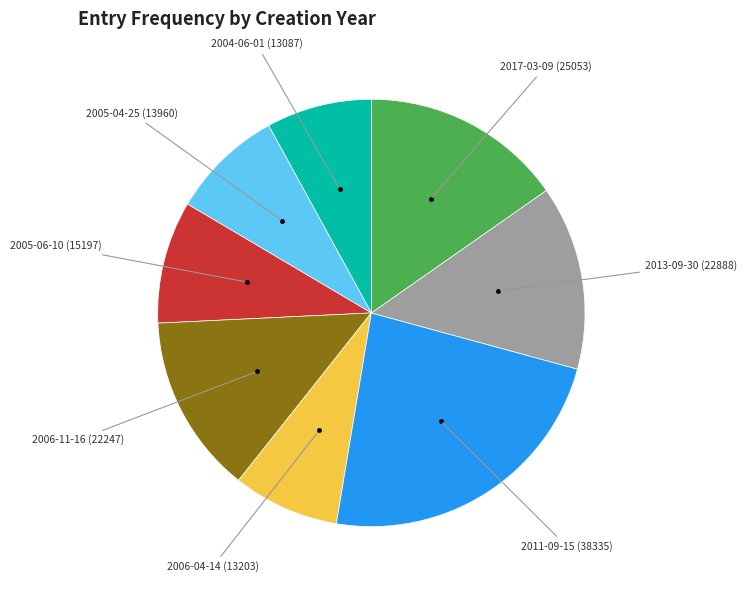

Is there any slice that represents more than half of the pie?

No